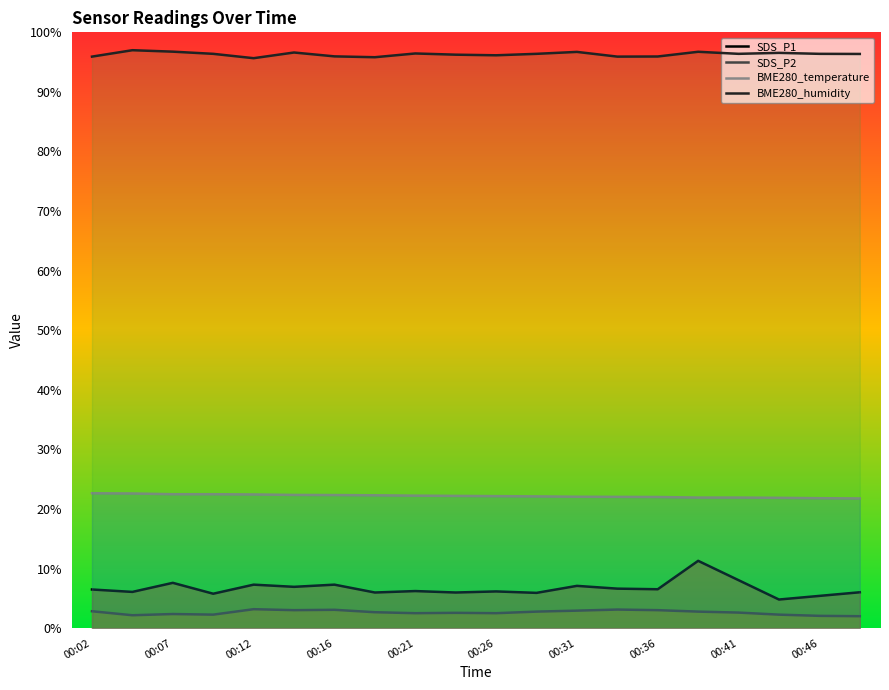

How many data points in SDS_P2 are above 2?

19